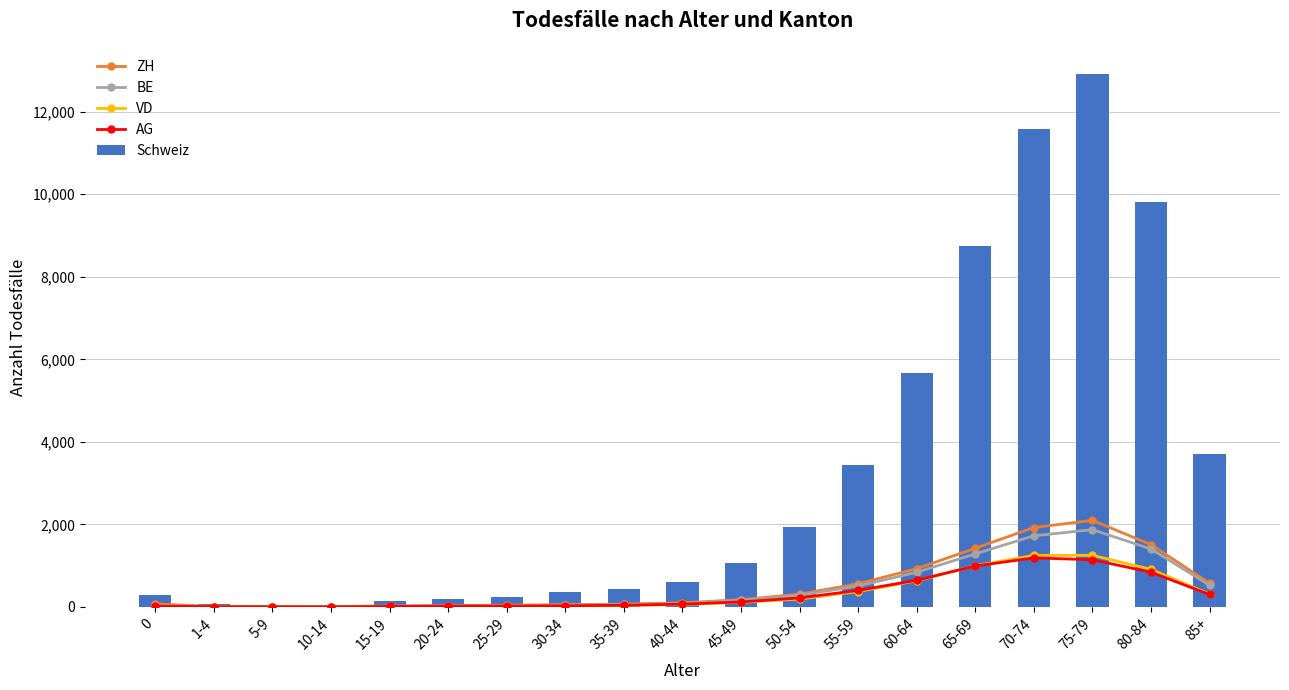

Between 15-19 and 80-84, which series saw the biggest shift?

Schweiz